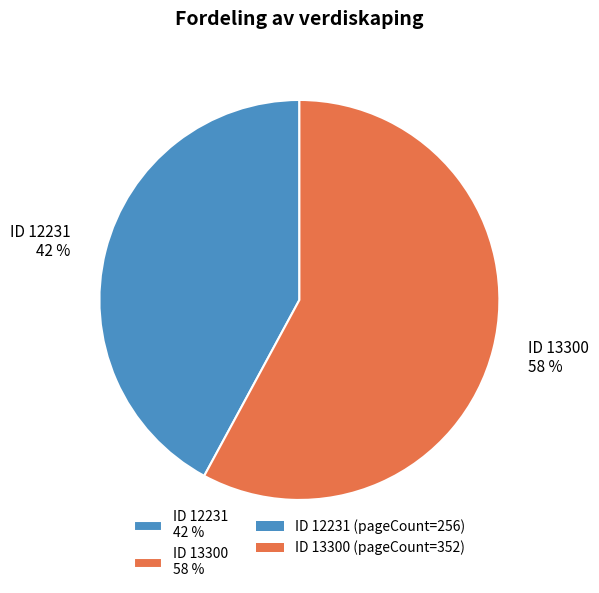

True or false: ID 13300 58 % accounts for 64% of the total.

False